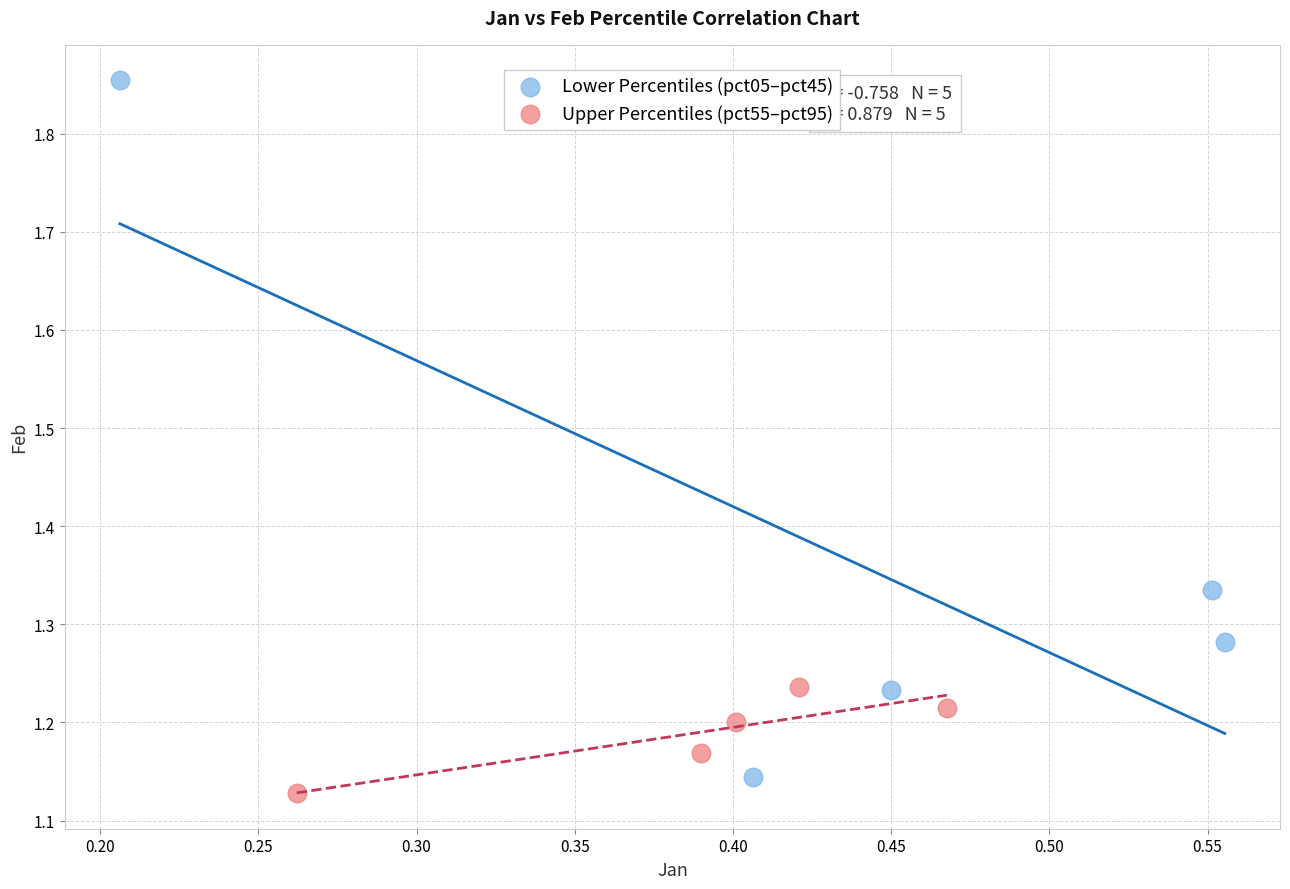

Which series contains the lowest Y value?

Upper Percentiles (pct55–pct95)